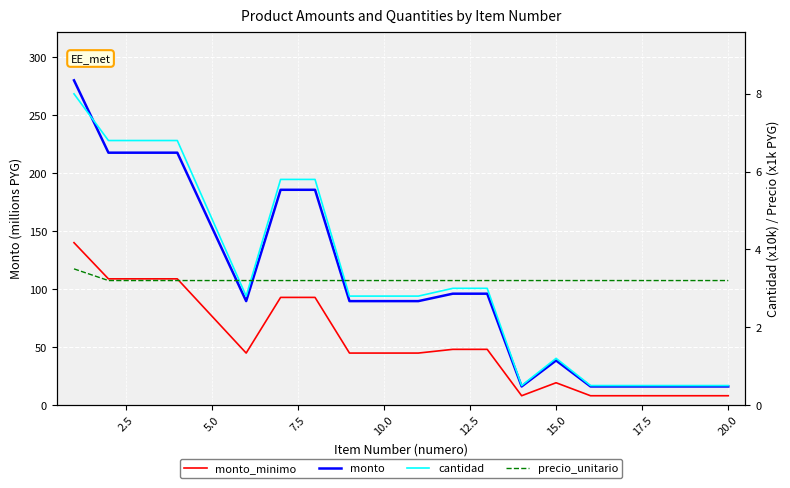

True or false: precio_unitario and monto intersect in this chart.

False